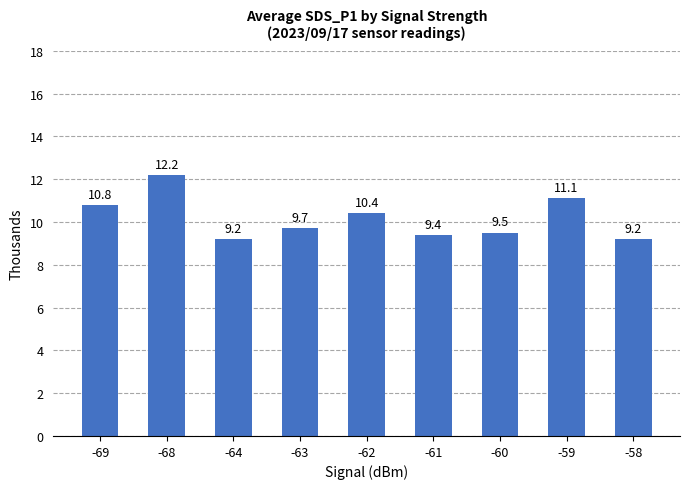

What is the difference between the values at -63 and -68?

2.5